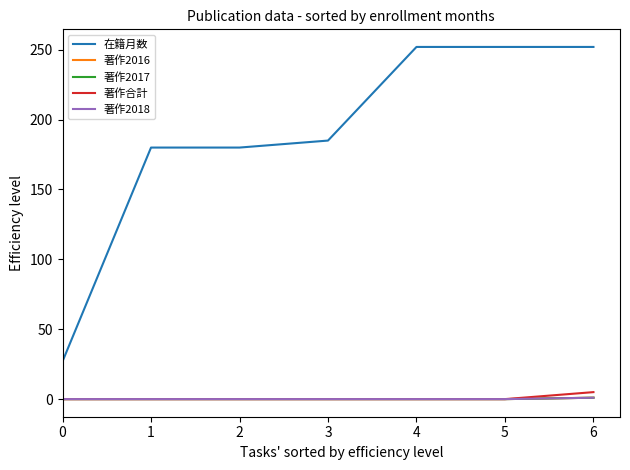

True or false: 著作2016 and 著作2018 intersect in this chart.

False